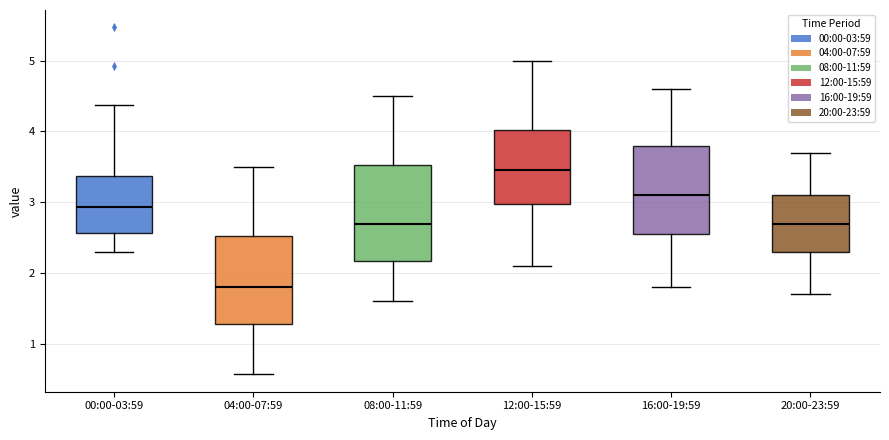

Reading left to right, transcribe this box plot: for each box, give where its median line is, the range the box spans, and where its two whiskers end, as read against the y-axis. The values are not printed on the chart, so give them approximately, as read against the axis.

00:00-03:59: median 2.9, box 2.6 to 3.4, whiskers 2.3 to 4.4
04:00-07:59: median 1.8, box 1.3 to 2.5, whiskers 0.6 to 3.5
08:00-11:59: median 2.7, box 2.2 to 3.5, whiskers 1.6 to 4.5
12:00-15:59: median 3.5, box 3.0 to 4.0, whiskers 2.1 to 5.0
16:00-19:59: median 3.1, box 2.6 to 3.8, whiskers 1.8 to 4.6
20:00-23:59: median 2.7, box 2.3 to 3.1, whiskers 1.7 to 3.7